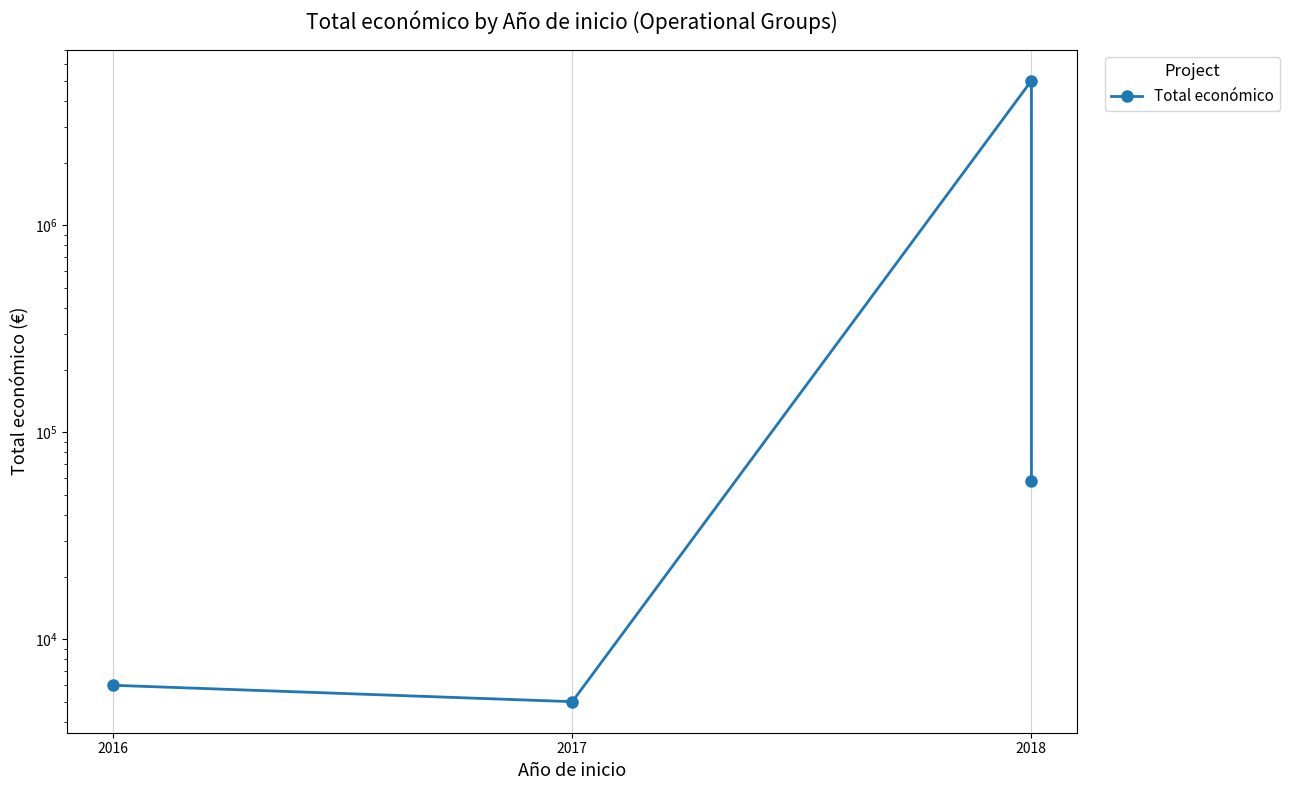

How many series are shown in this chart?

1